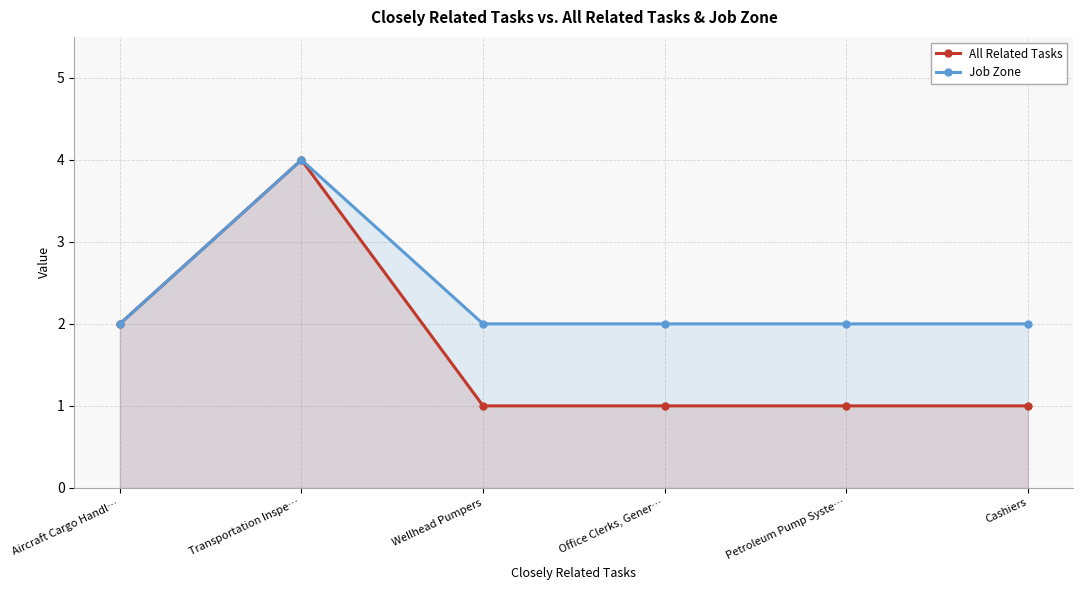

What are all the series names shown in the legend?

All Related Tasks, Job Zone